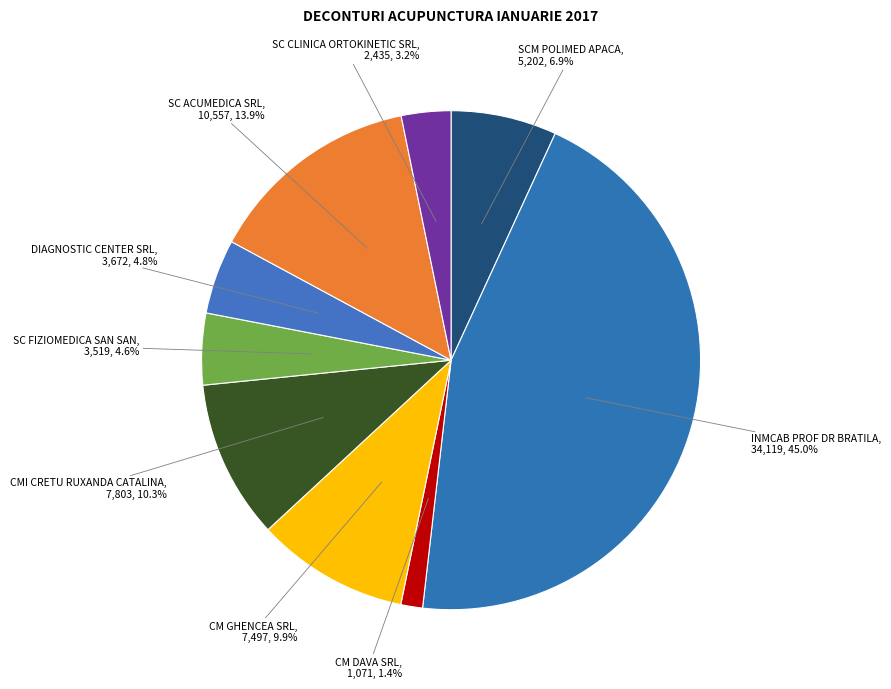

What is the largest slice in the pie chart?

INMCAB PROF DR BRATILA